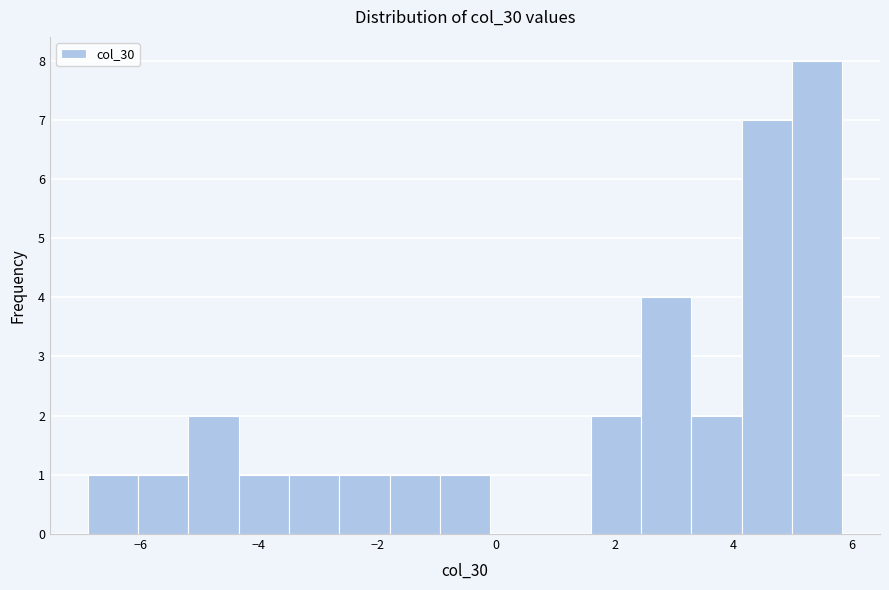

Reading left to right, transcribe this chart: for each bar, give the range it covers on the x-axis and its height. Neither the bar edges nor the heights are printed on the chart, so give them approximately, as read against the axes.

-6.8 to -6.0: 1
-6.0 to -5.2: 1
-5.2 to -4.4: 2
-4.4 to -3.4: 1
-3.4 to -2.6: 1
-2.6 to -1.8: 1
-1.8 to -1.0: 1
-1.0 to 0.0: 1
0.0 to 0.8: 0
0.8 to 1.6: 0
1.6 to 2.4: 2
2.4 to 3.2: 4
3.2 to 4.2: 2
4.2 to 5.0: 7
5.0 to 5.8: 8